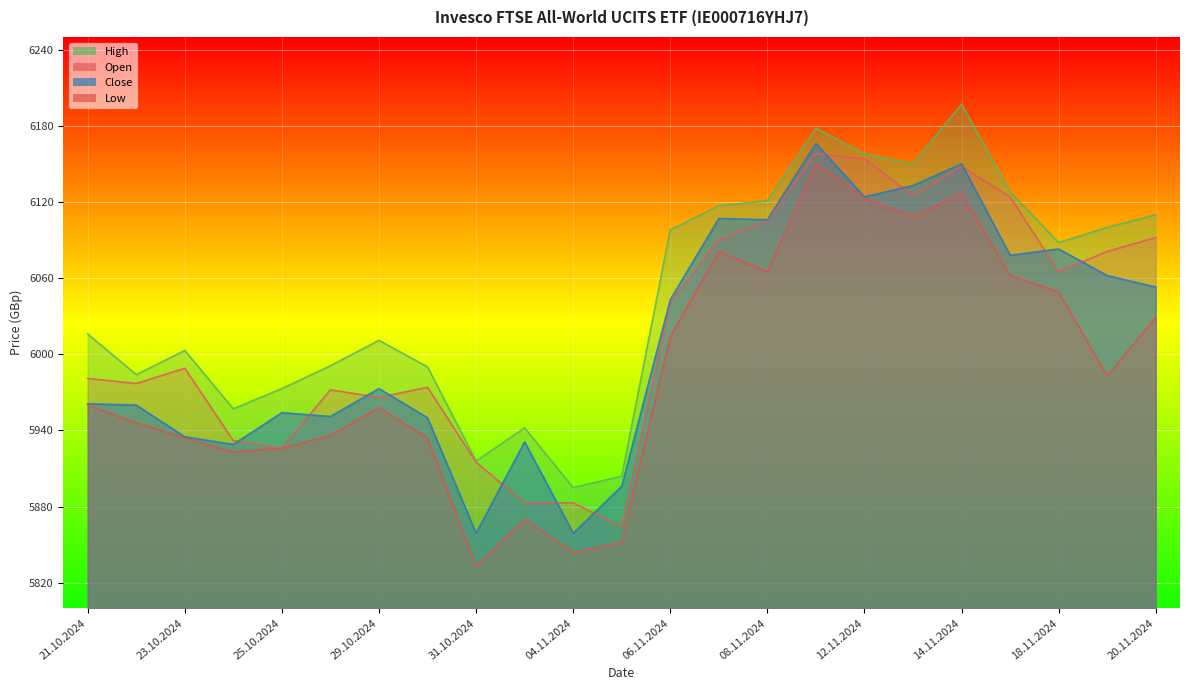

At which label does High reach its peak?

14.11.2024